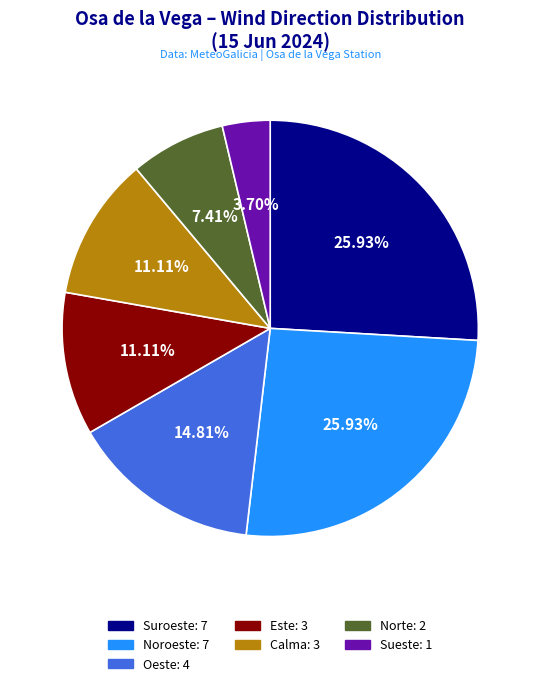

Combined, what portion of the pie is Oeste and Calma?

25.9%